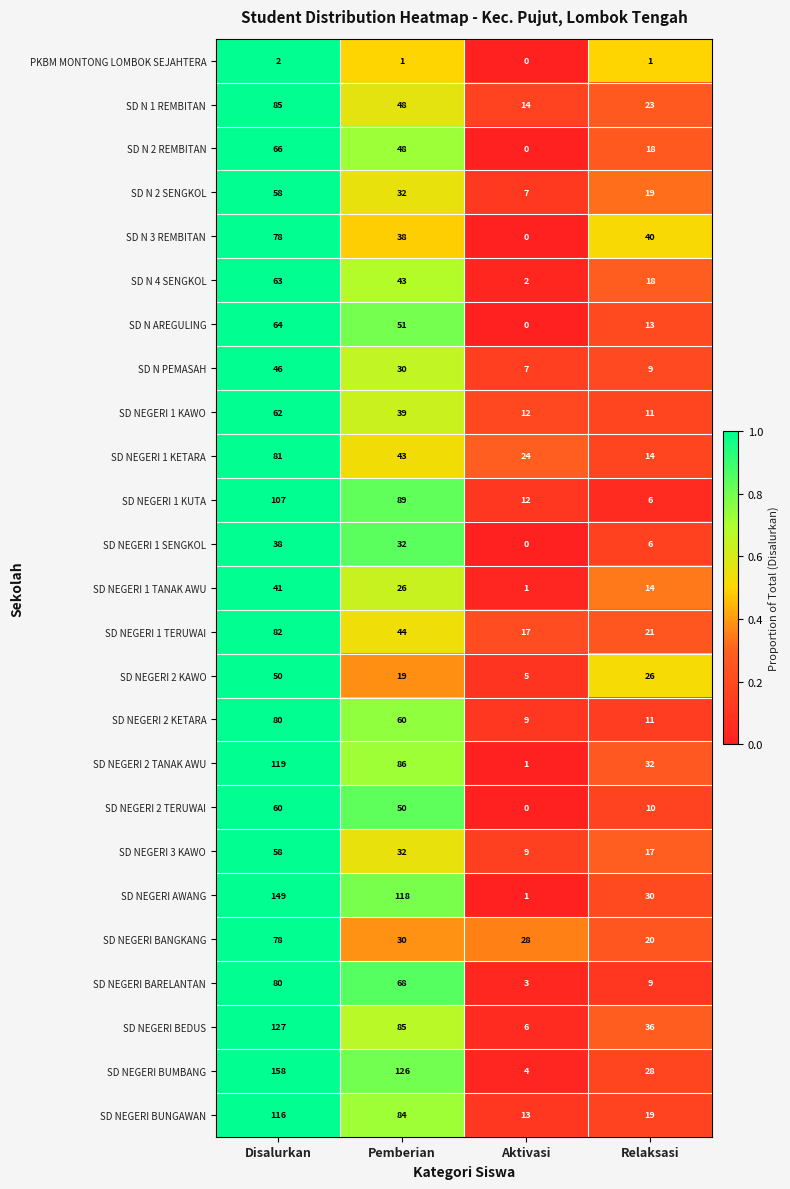

What is the sum of all SD N AREGULING values?

128